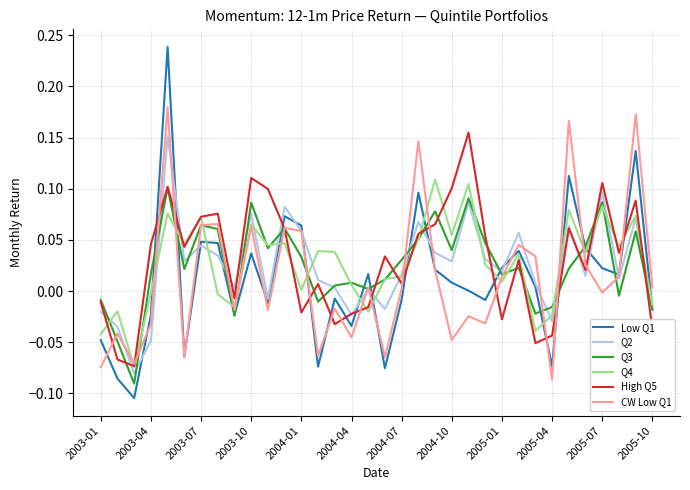

True or false: Low Q1 and High Q5 cross at least once.

True